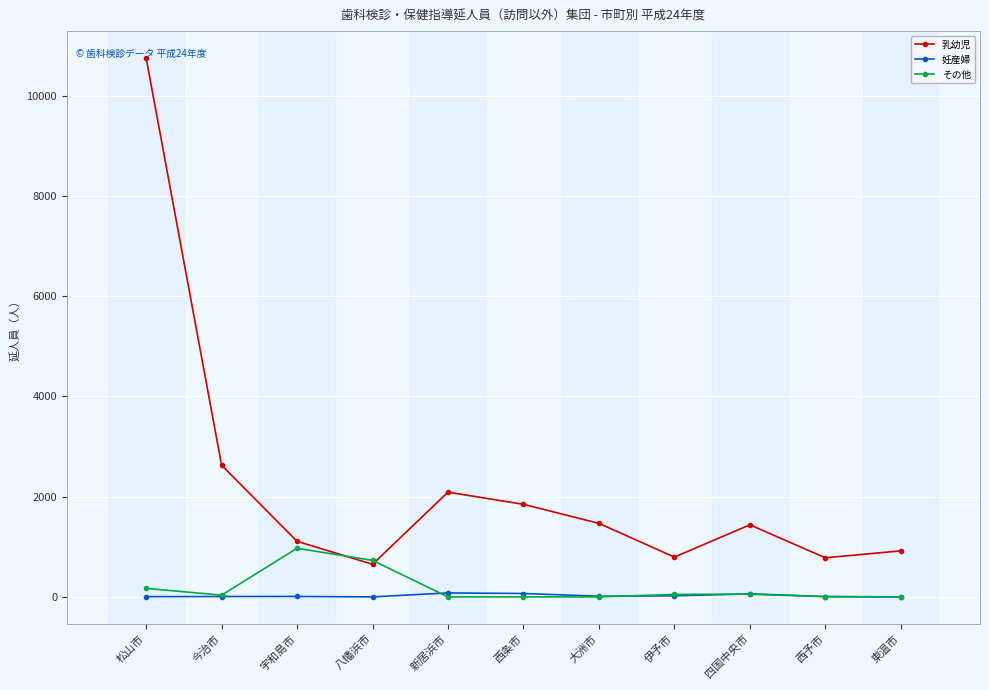

True or false: 乳幼児 and 妊産婦 cross at least once.

False